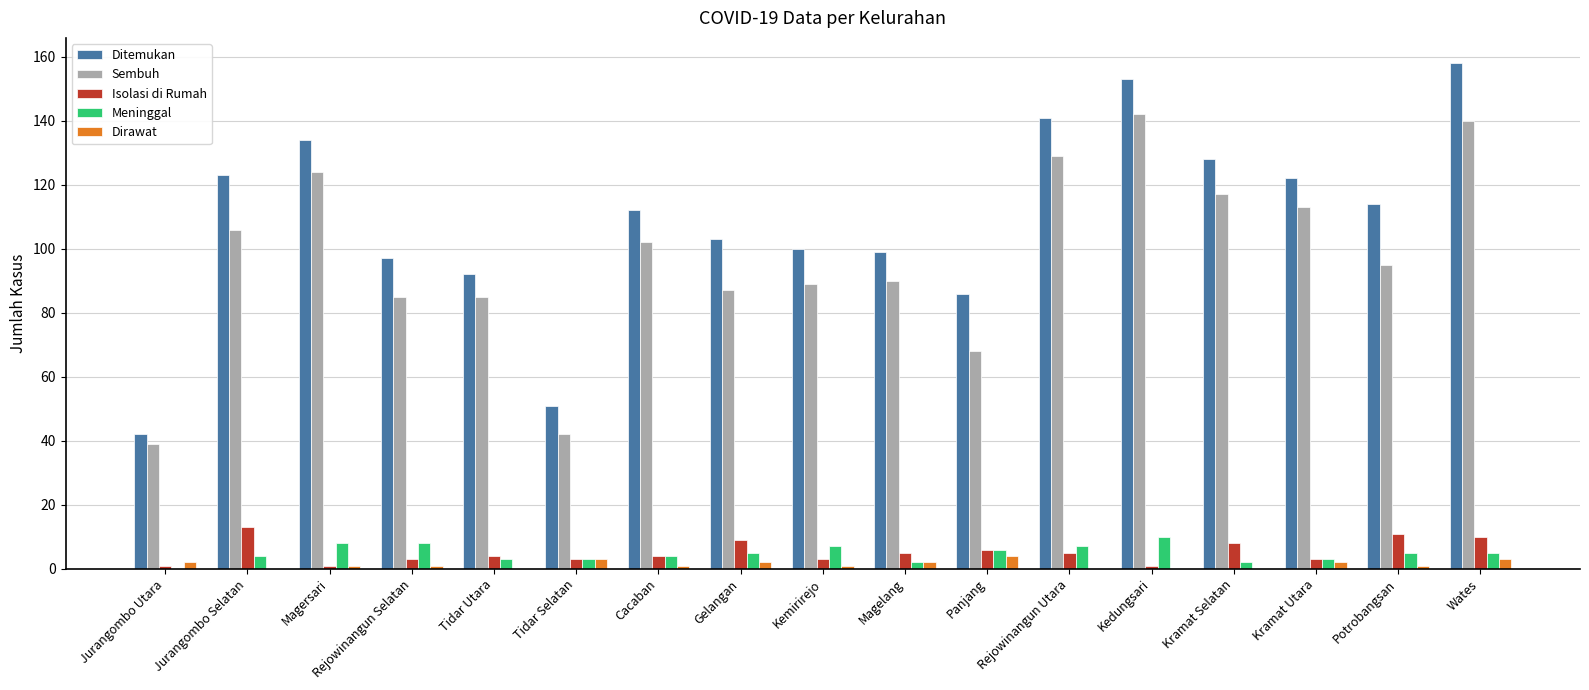

Is the value of Meninggal at Kemirirejo greater than the value of Isolasi di Rumah at Jurangombo Utara?

Yes